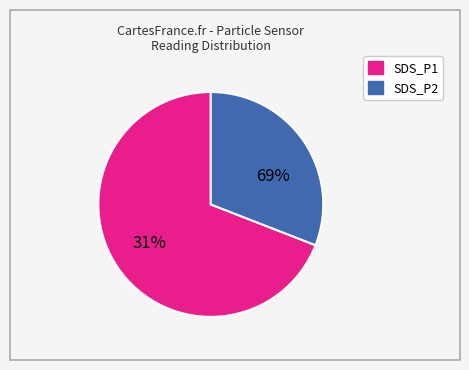

What is the largest slice in the pie chart?

SDS_P1